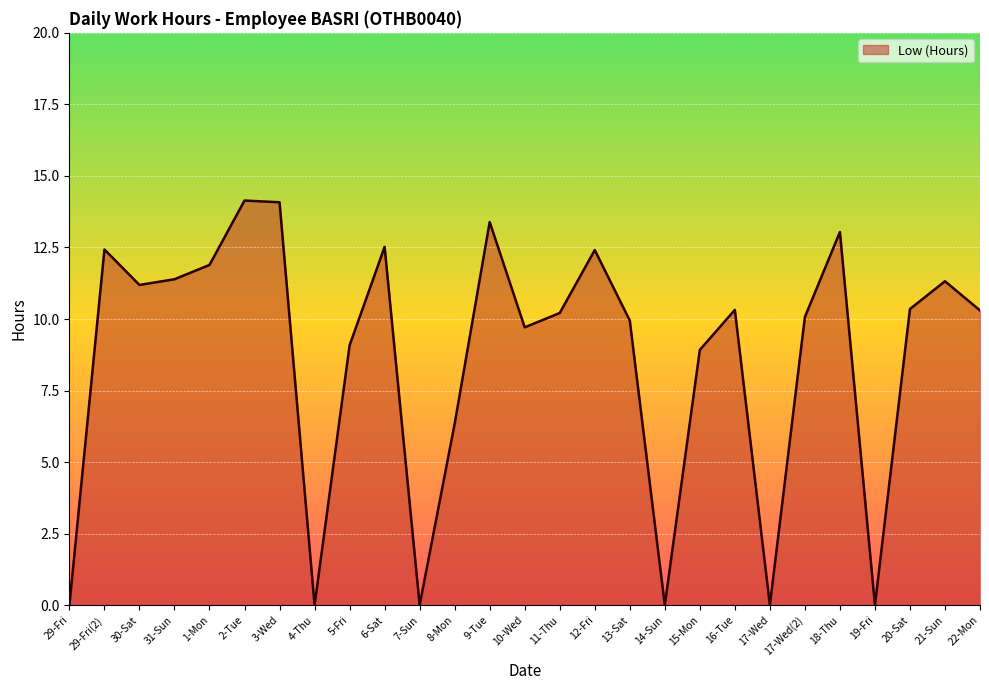

Is it true that the value at 30-Sat is 6.7?

False